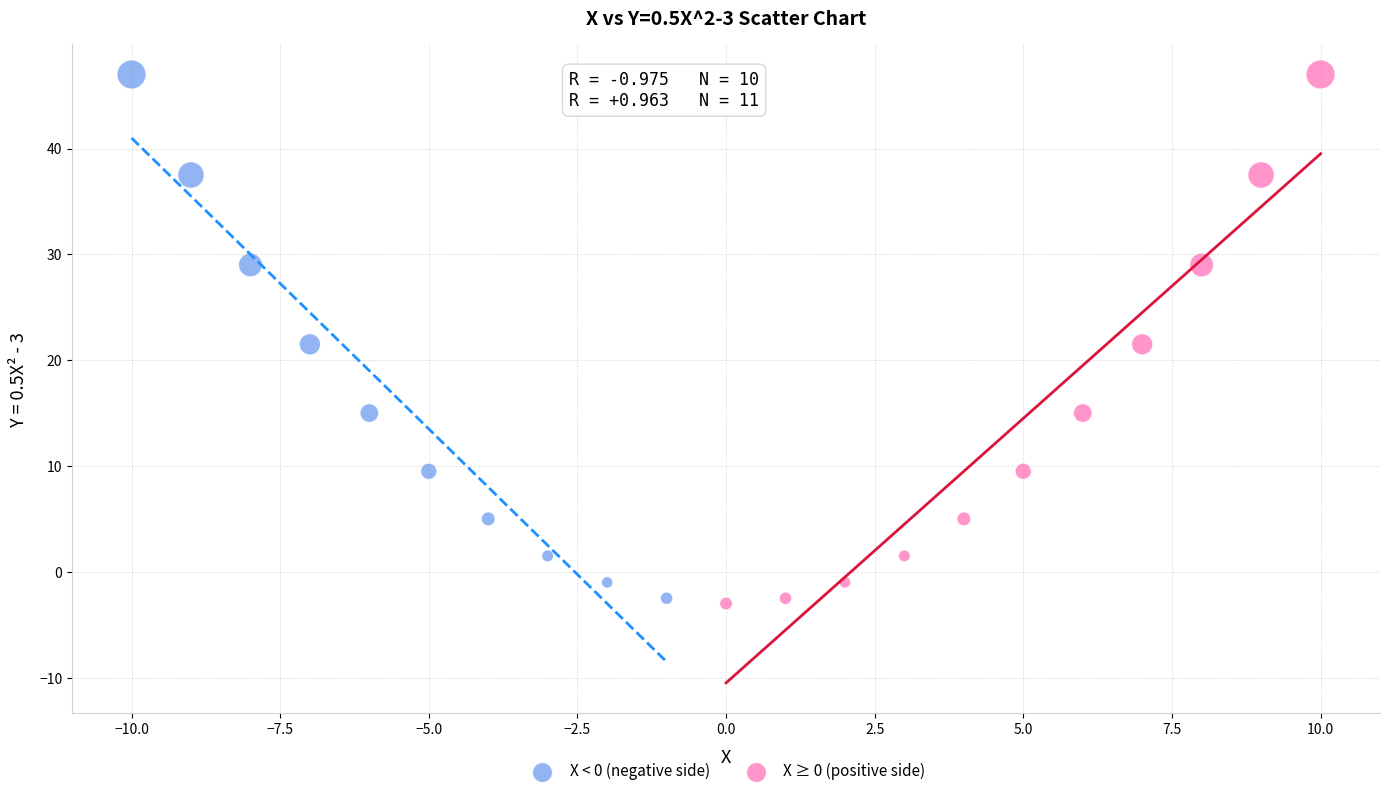

What are all the series names shown in the legend?

X < 0 (negative side), X ≥ 0 (positive side)